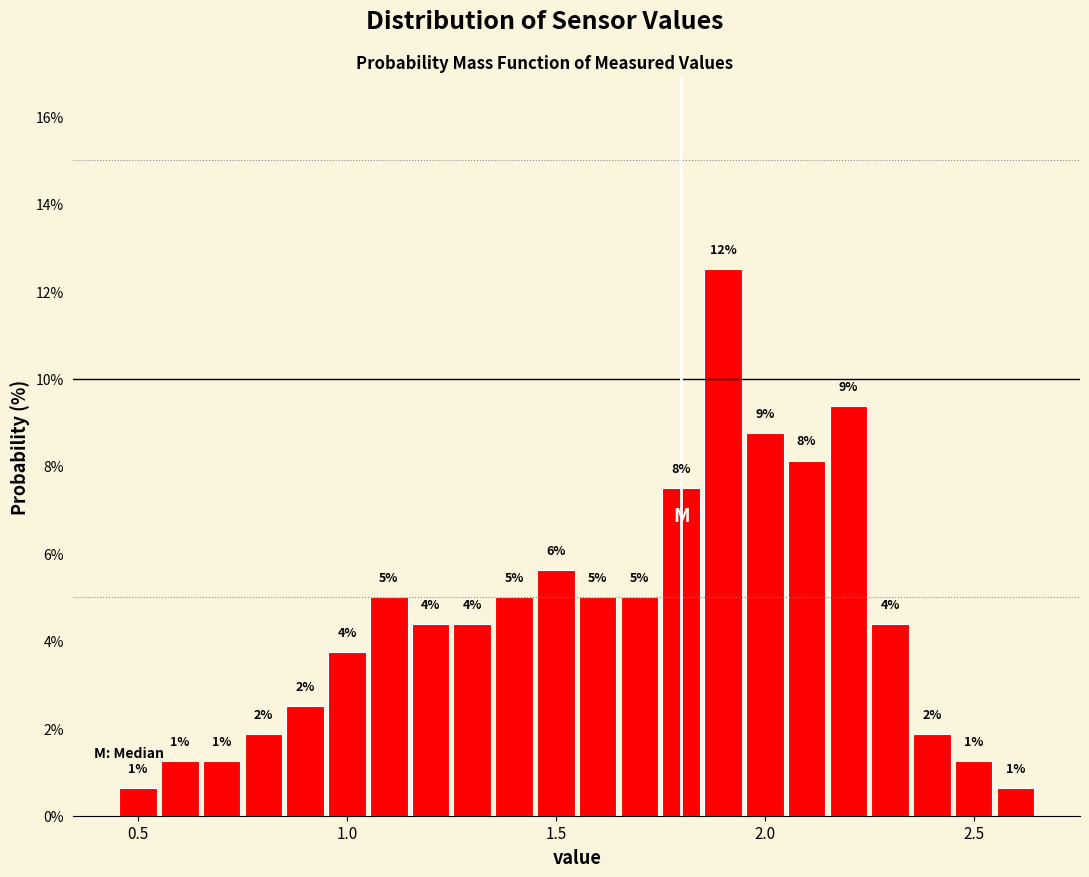

Around what value on the x-axis is the tallest bar? Give the approximate position of its centre, as read against the axis.

1.90